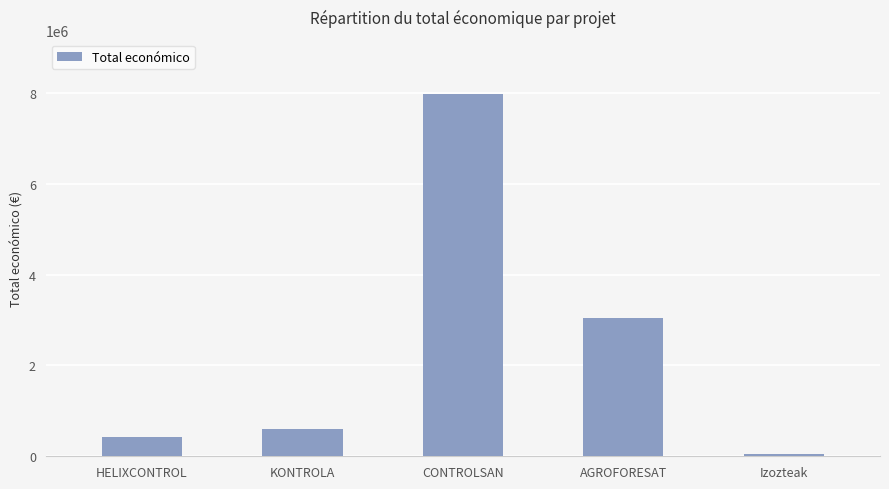

Count the number of categories in the chart.

5